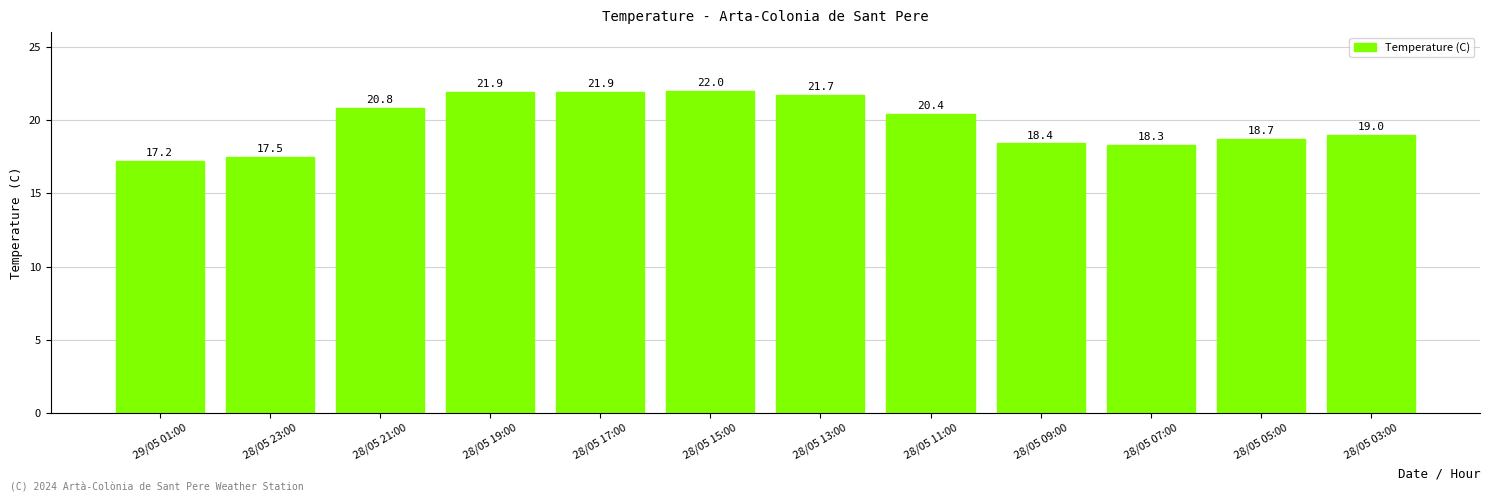

The value at 28/05 15:00 is 22.0. True or false?

True